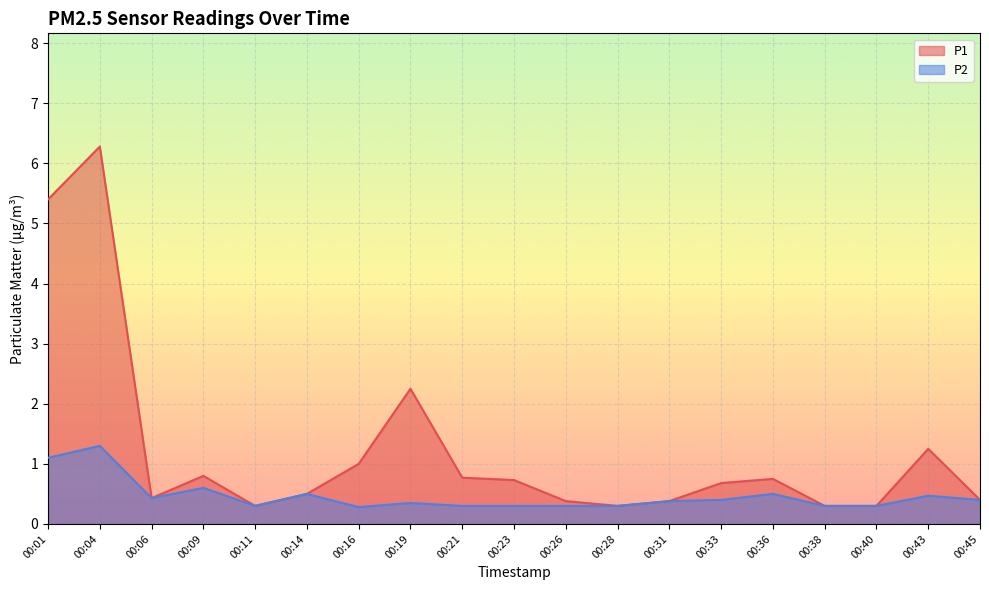

In P1, how many points are higher than both neighbors (excluding endpoints)?

5